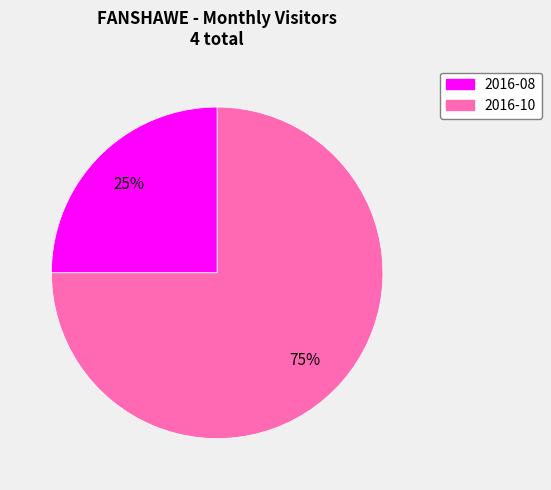

Do 2016-10 and 2016-08 together represent more than half of the pie?

Yes